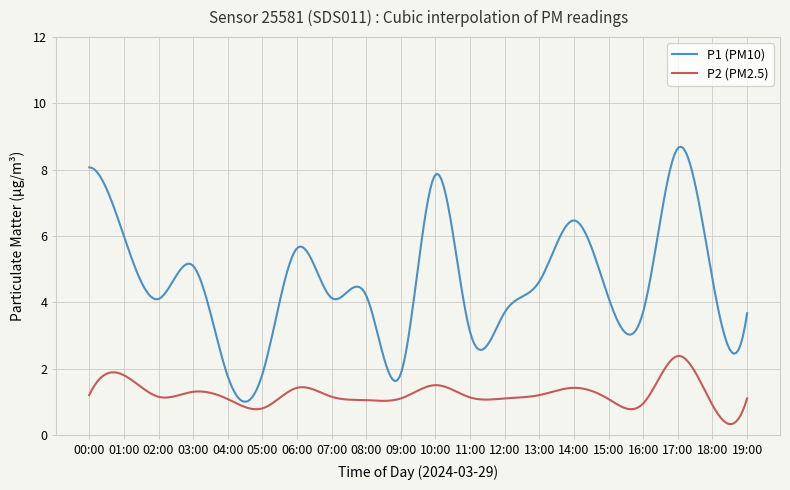

Does the chart display data point markers on the line(s)?

No